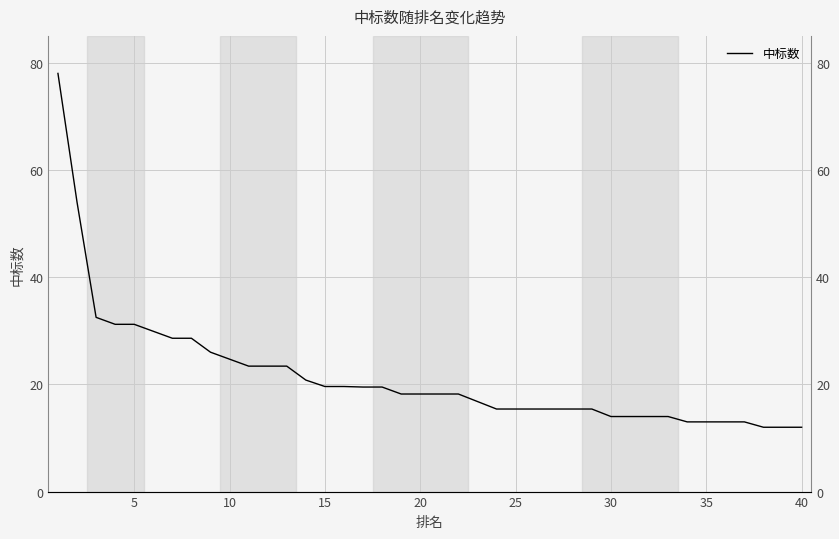

True or false: the data has more than 2 interior local peaks.

False